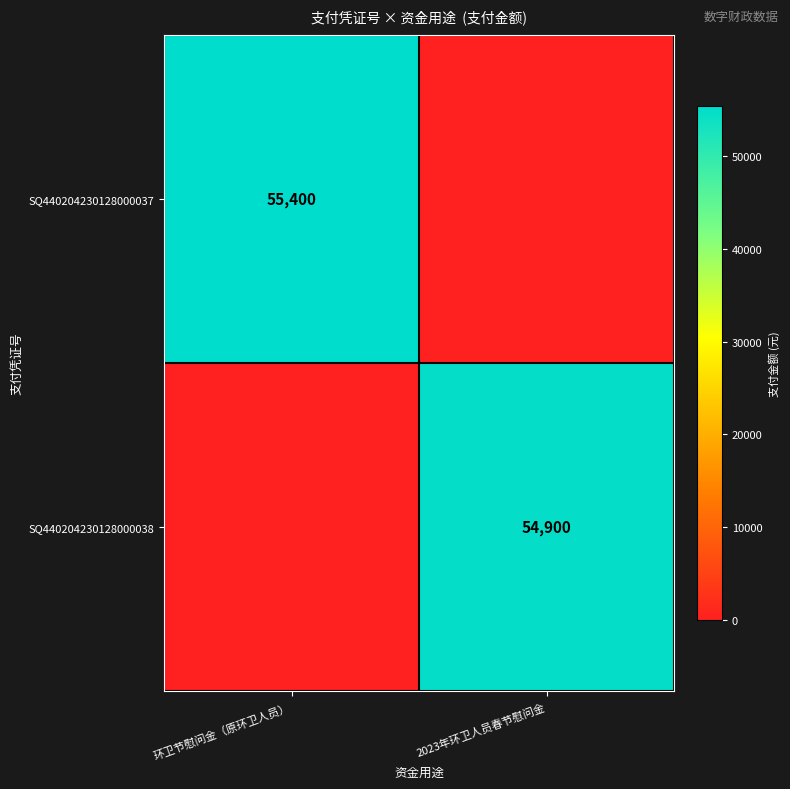

Between 环卫节慰问金（原环卫人员） and 2023年环卫人员春节慰问金, which is larger?

环卫节慰问金（原环卫人员）